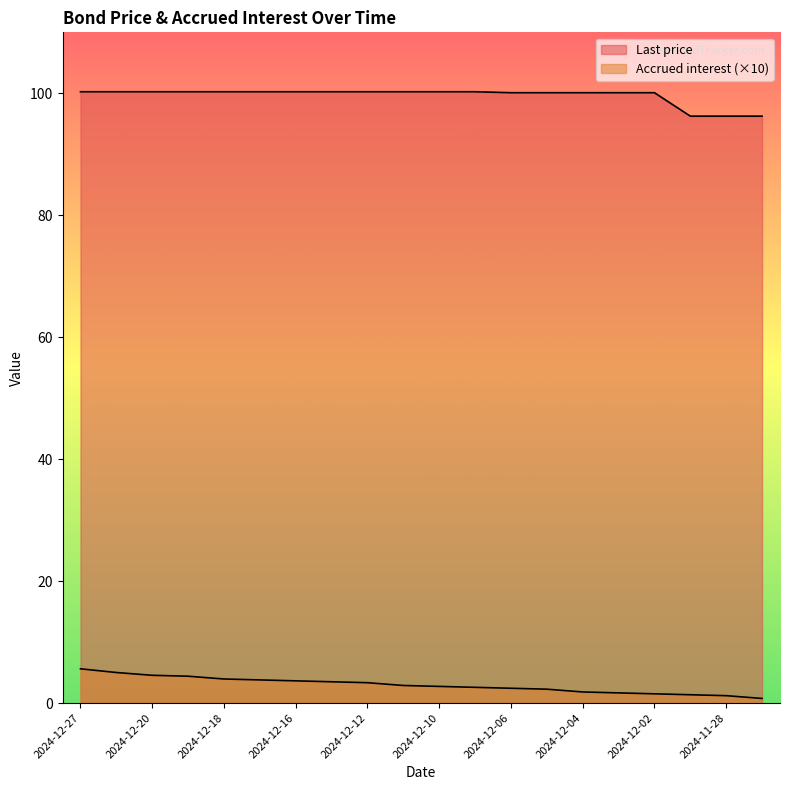

Rank the series by their maximum value, from highest to lowest.

Last price, Accrued interest